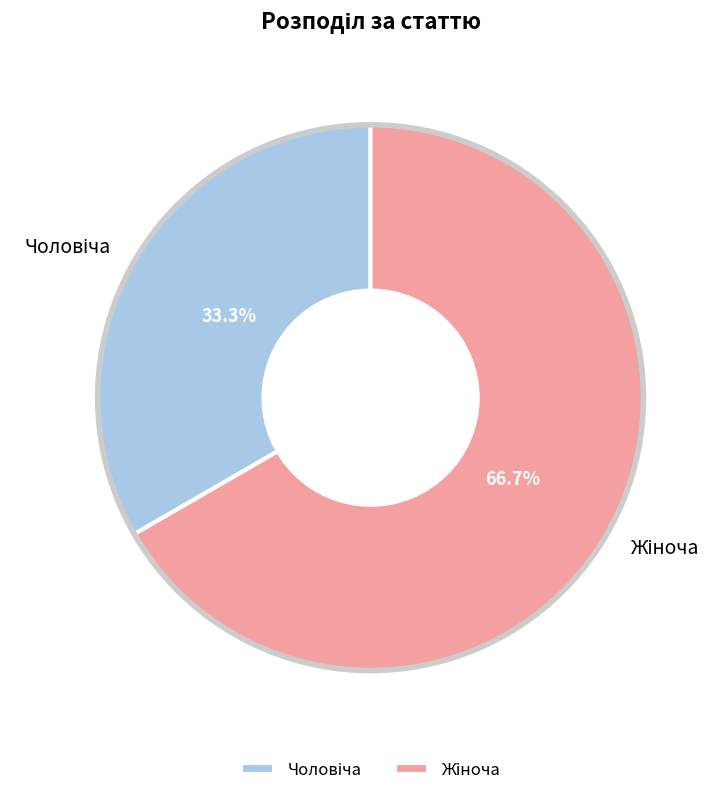

Does any single category account for the majority?

Yes